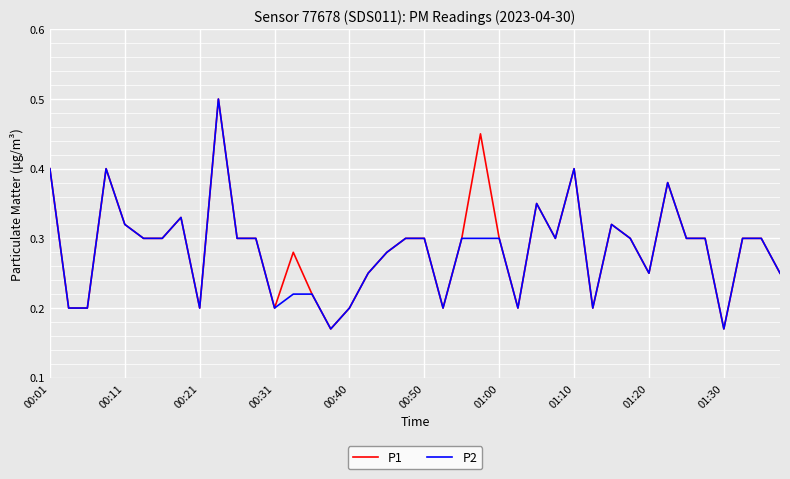

The value of P2 at 01:00 is 0.3. True or false?

True